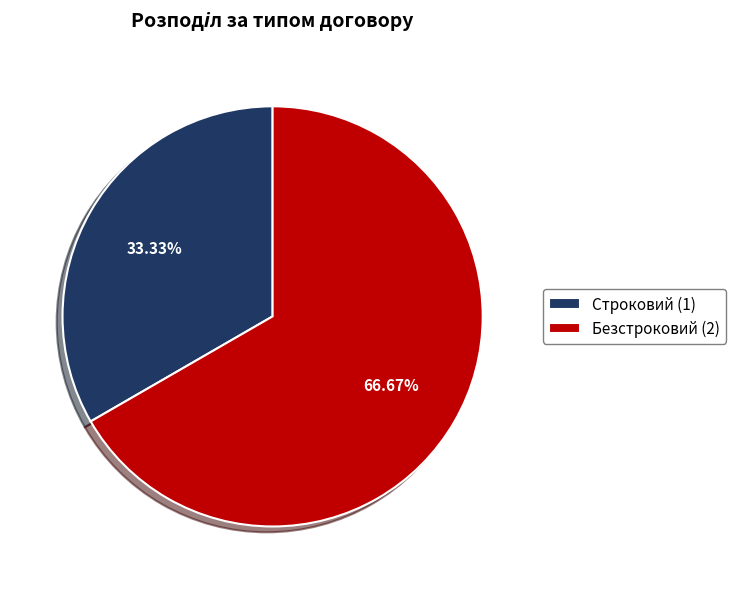

Which category has the biggest portion of the pie?

Безстроковий